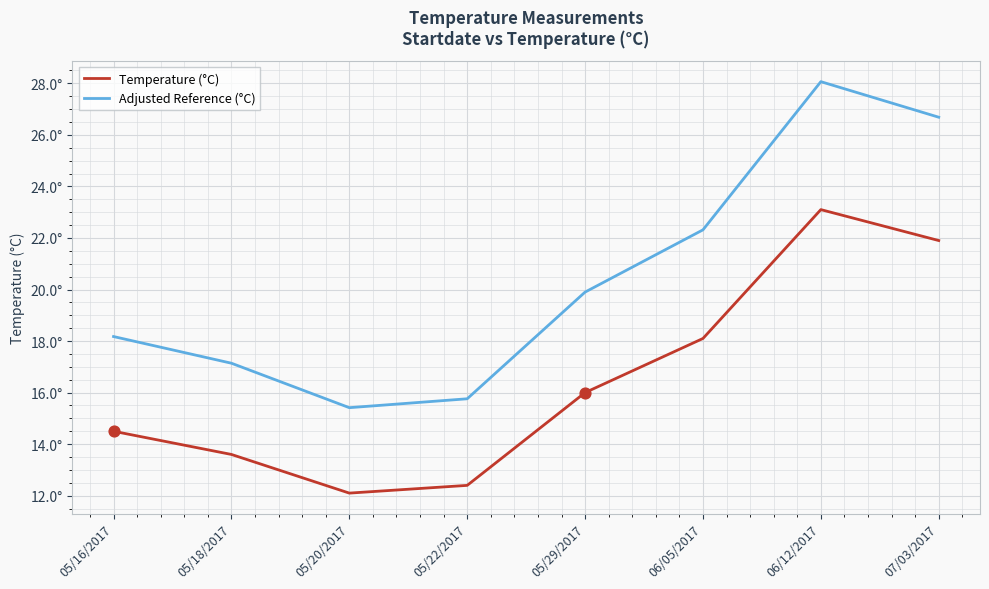

What are all the series names shown in the legend?

Temperature (°C), Adjusted Reference (°C)